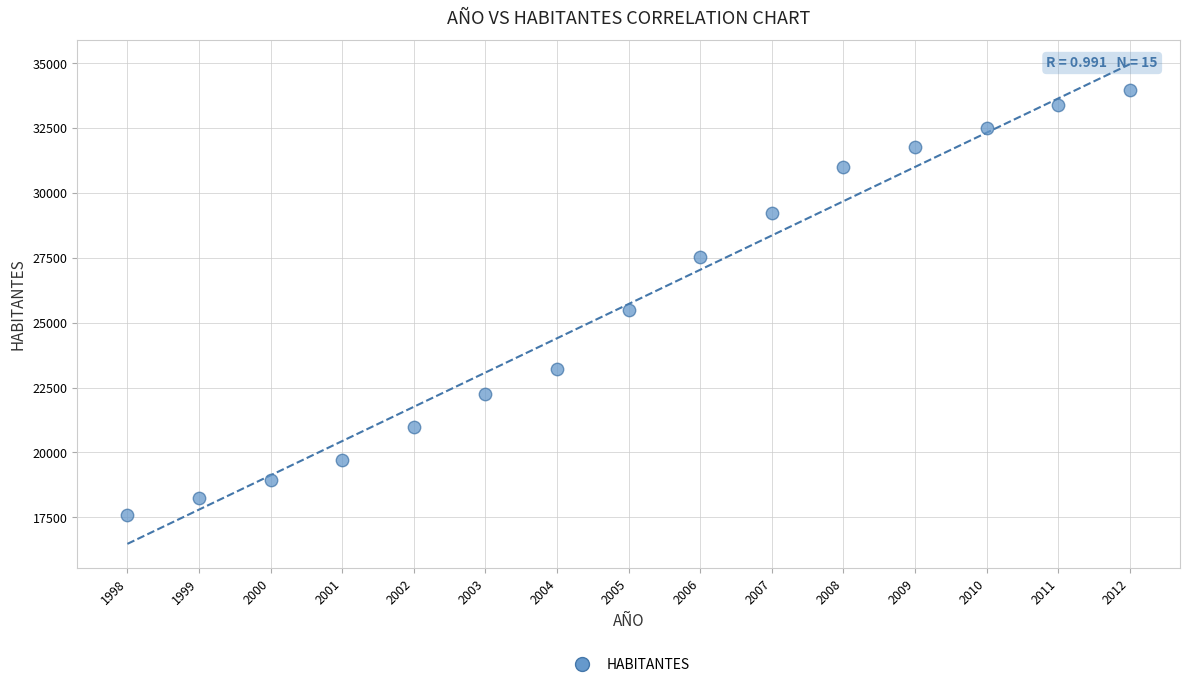

What Y value in the scatter plot is closest to 25782?

25494